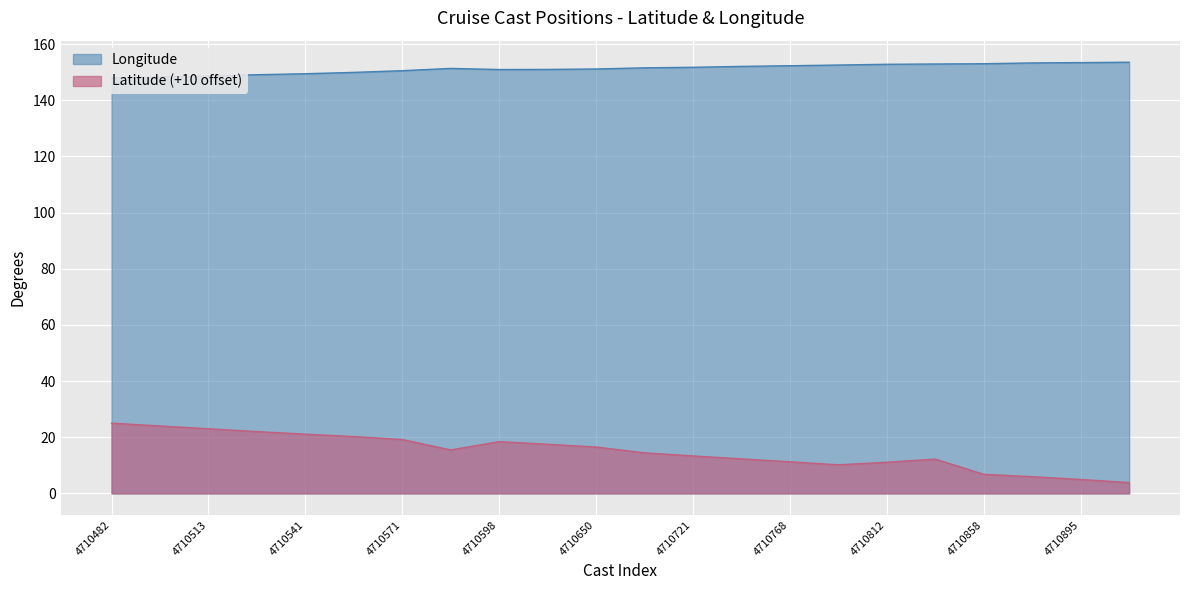

Is the value of Longitude at 4710812 greater than the value of Latitude at 4710490?

Yes